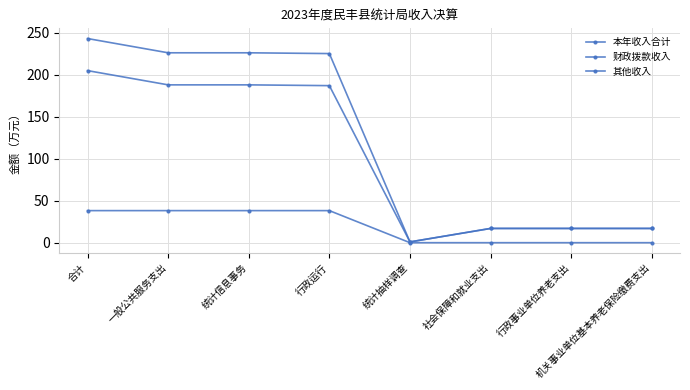

Count the number of categories in the chart.

8